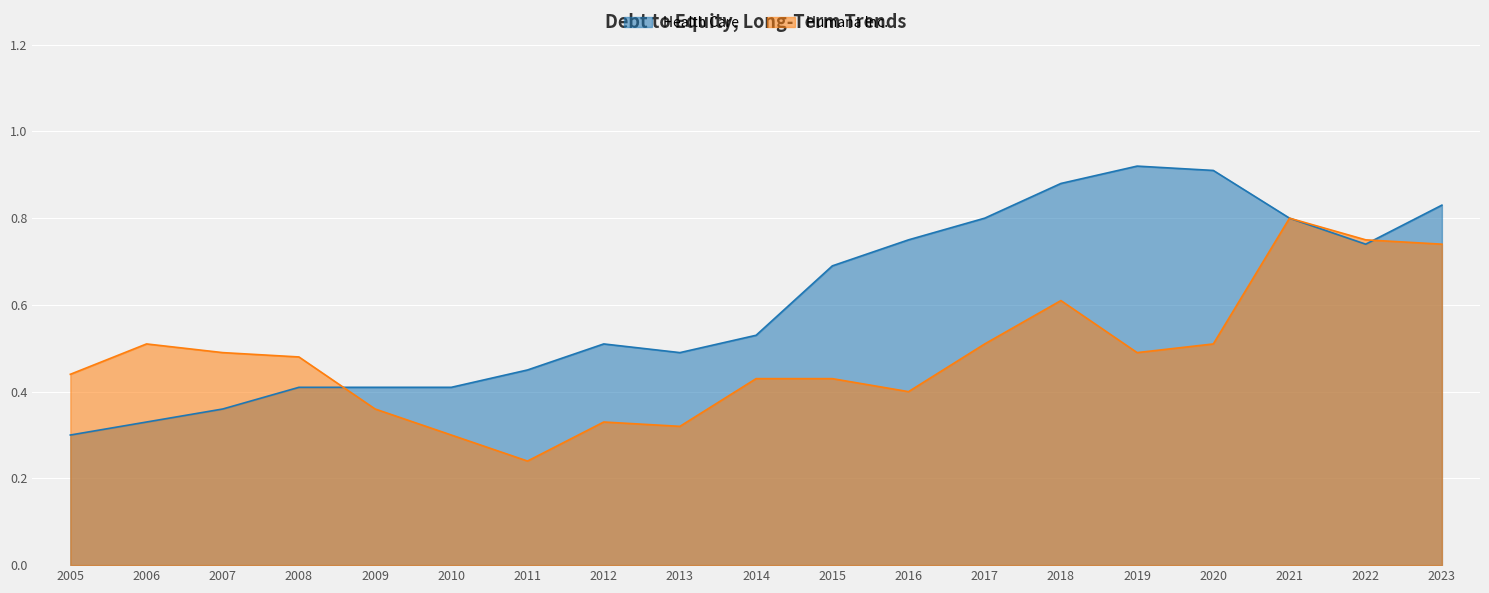

What is the lowest value of the Health Care series?

0.3